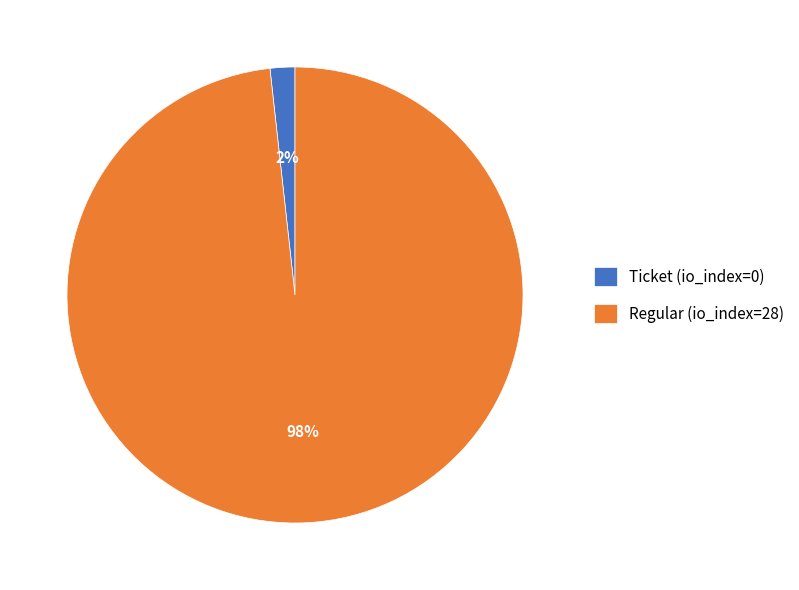

Do Ticket (io_index=0) and Regular (io_index=28) together represent more than half of the pie?

Yes